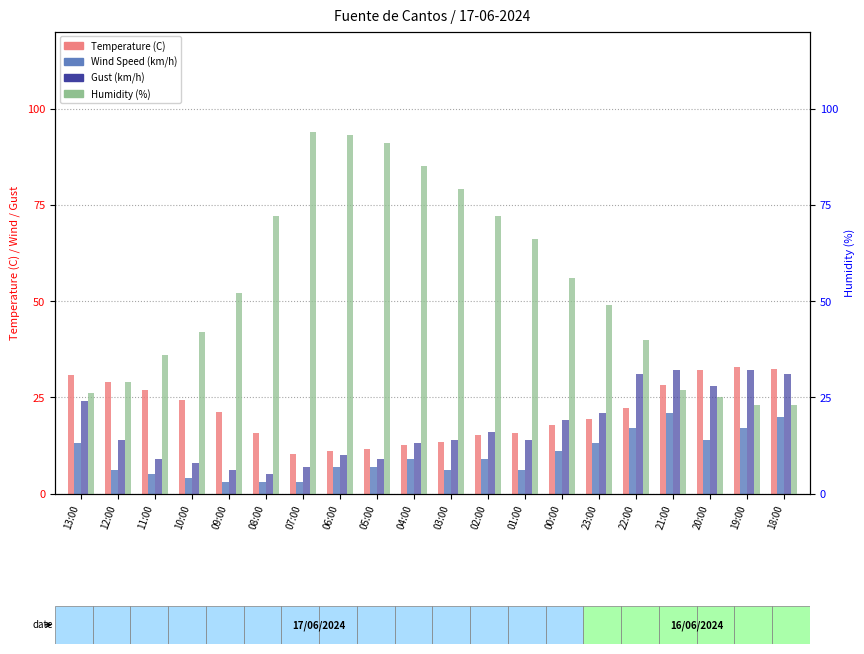

What is the value of the Temperature (C) bar at the 17th from the left?

28.1